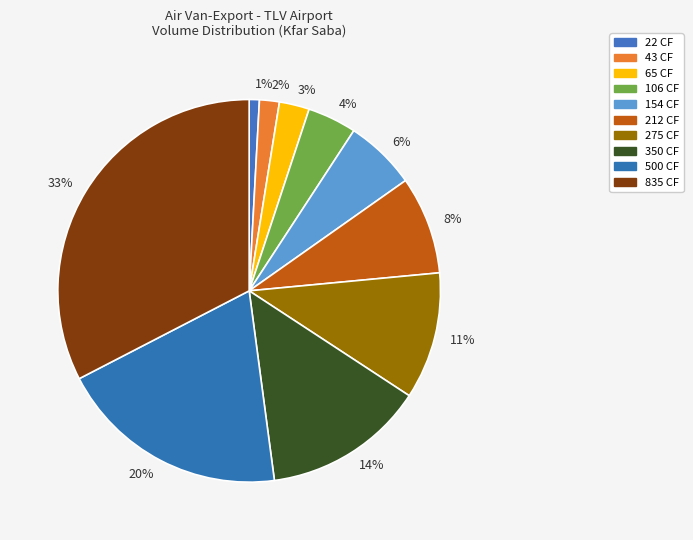

What is the ratio of the value at 4% to the value at 6%?

0.7